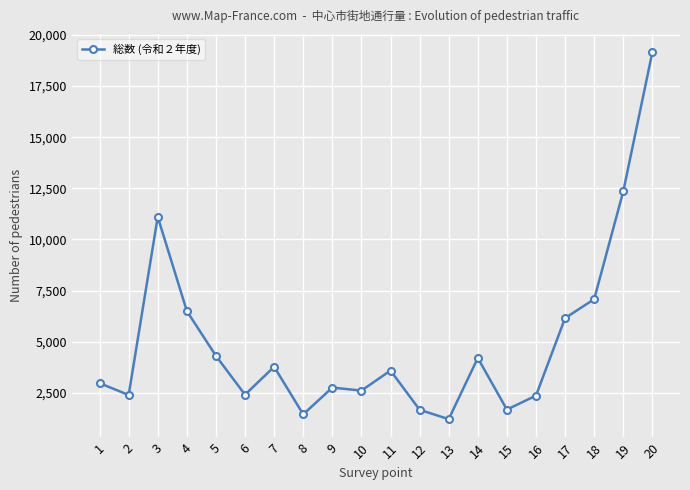

What is the change in value from 9 to 17?

+3399